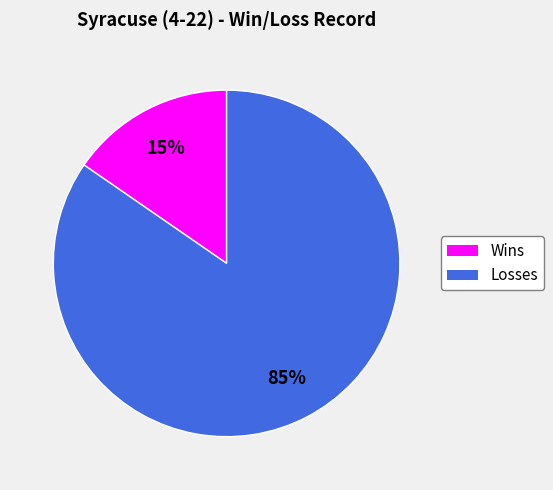

What percentage is the Wins slice, to the nearest percent?

15%